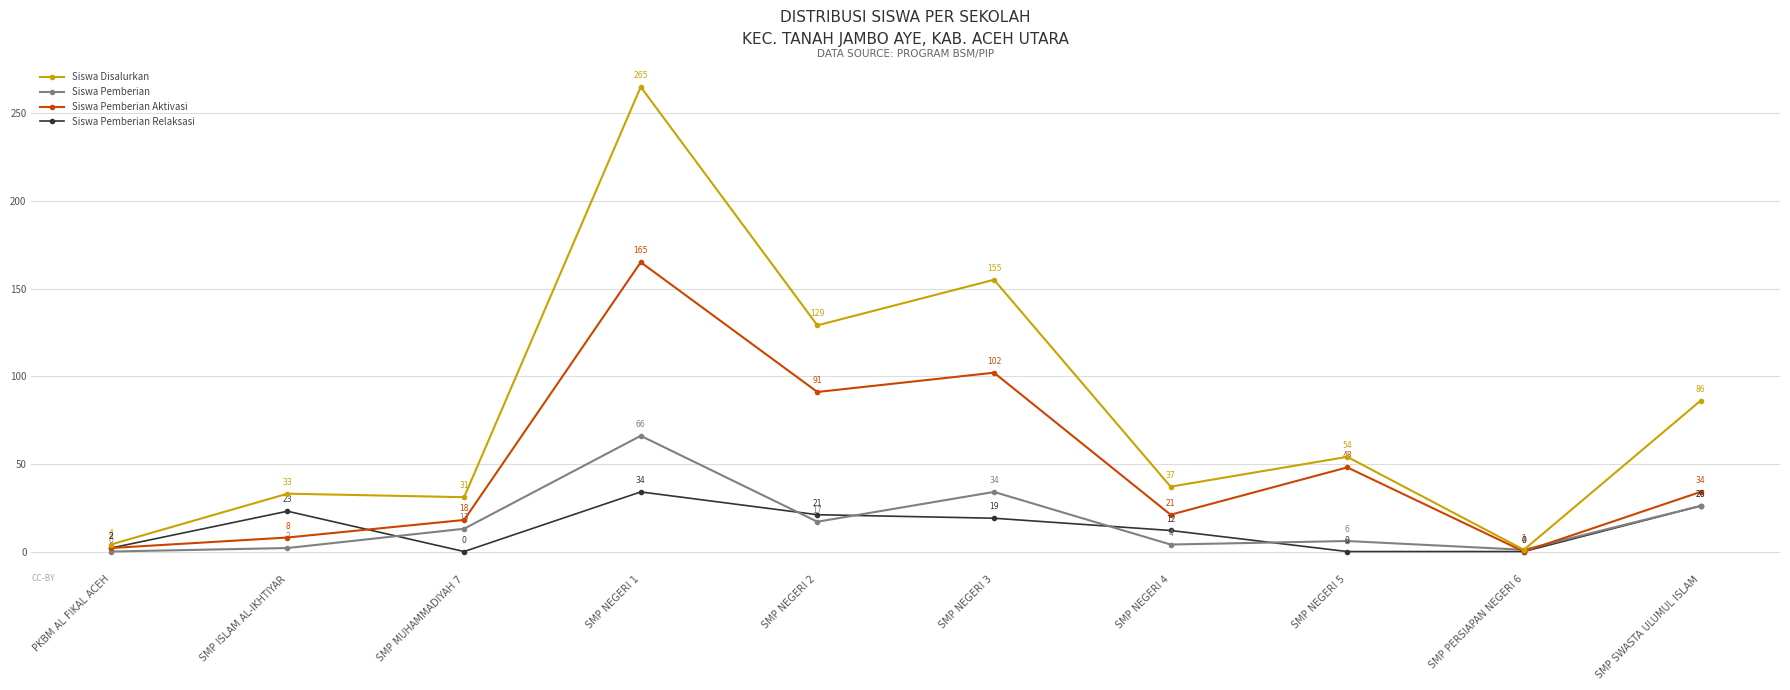

What is the greatest value displayed?

265